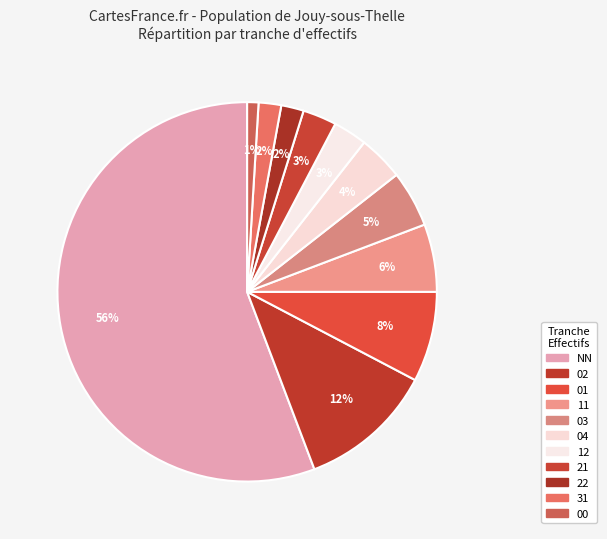

How many segments does this pie chart have?

11